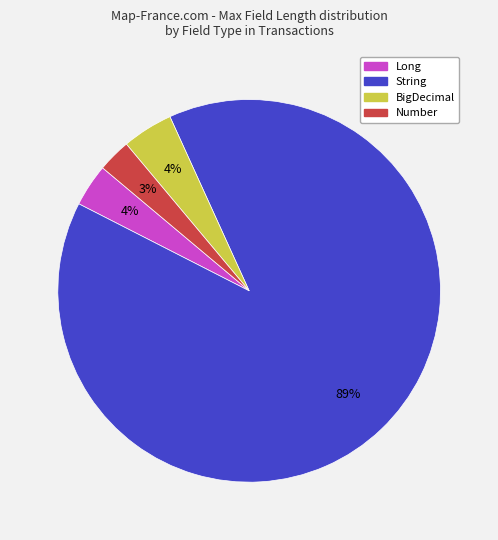

Does any single category account for the majority?

Yes